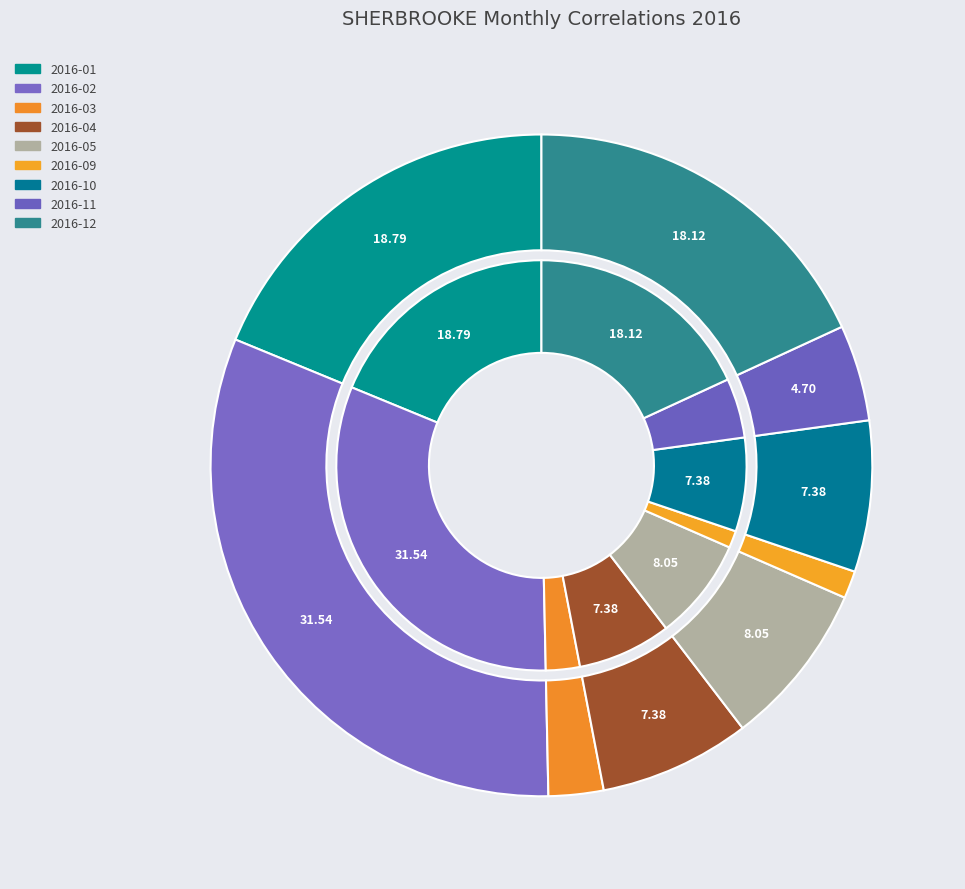

What percentage do 2016-10 and 2016-12 together represent?

25.5%